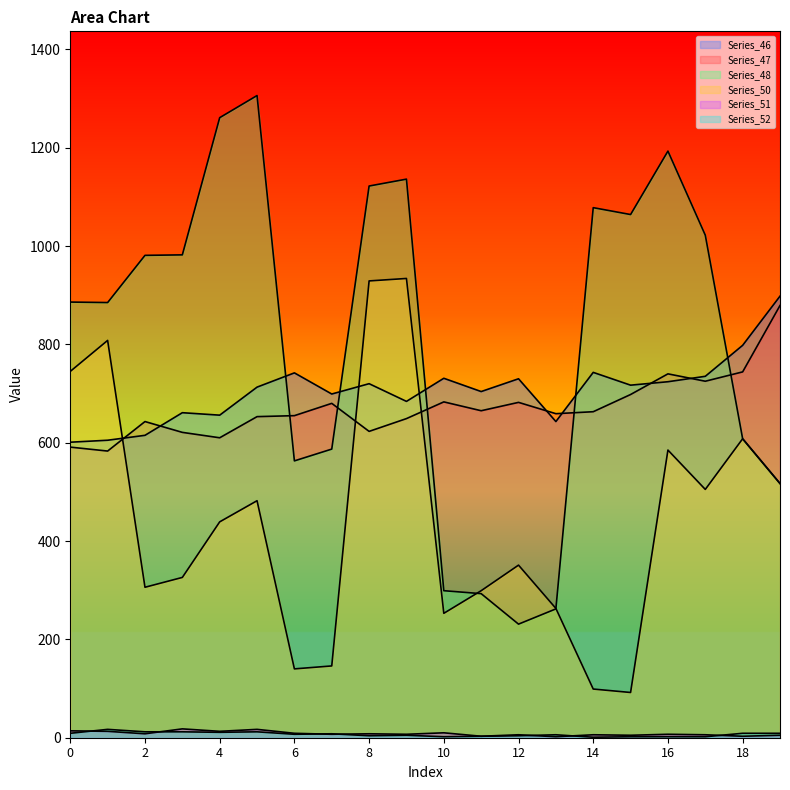

The Series_52 series shows 2 at 17. True or false?

True